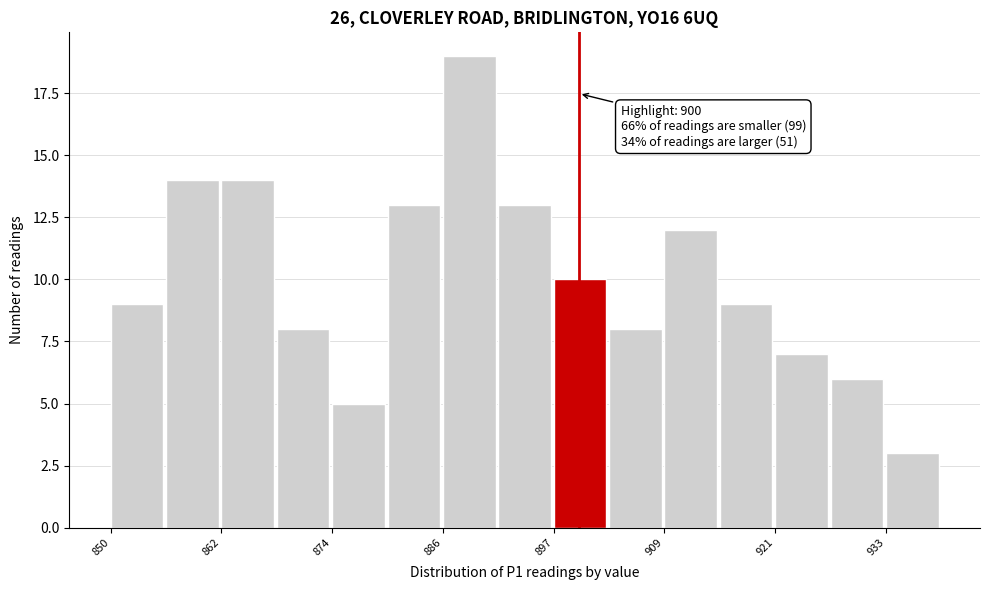

Read against the x-axis, roughly where is the centre of the tallest bar?

888